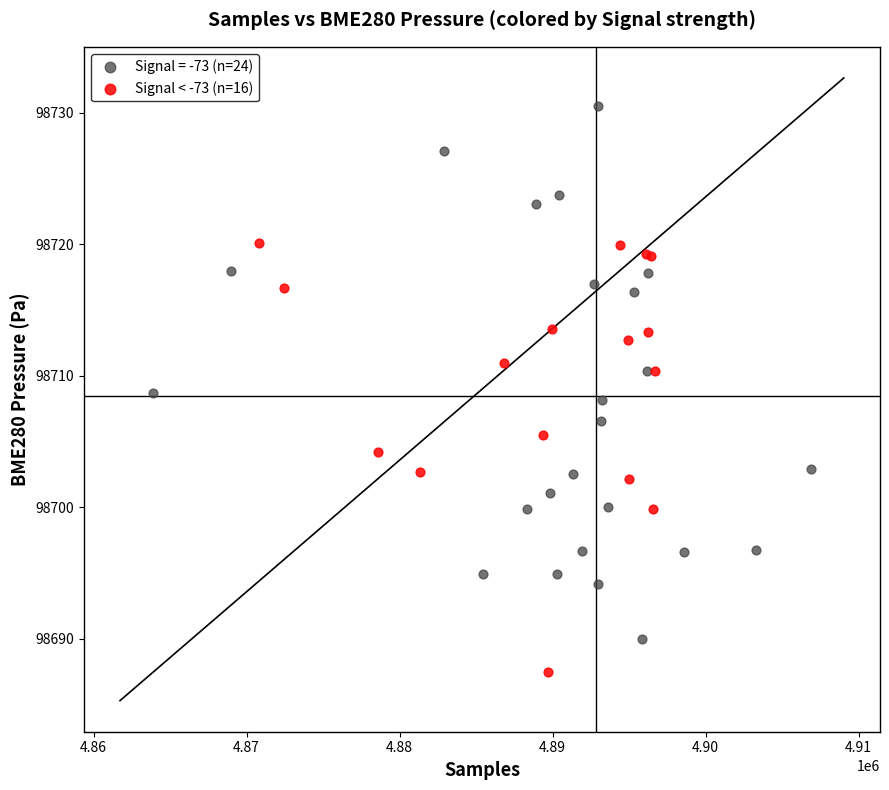

Which series has the widest spread of Y values?

Signal = -73 (n=24)